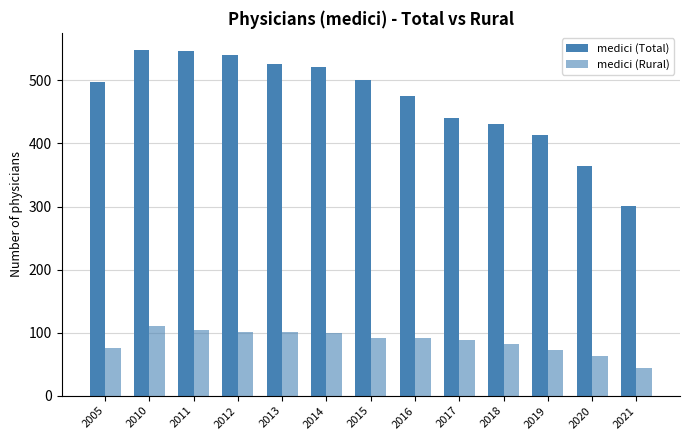

How many bars are there in total?

26